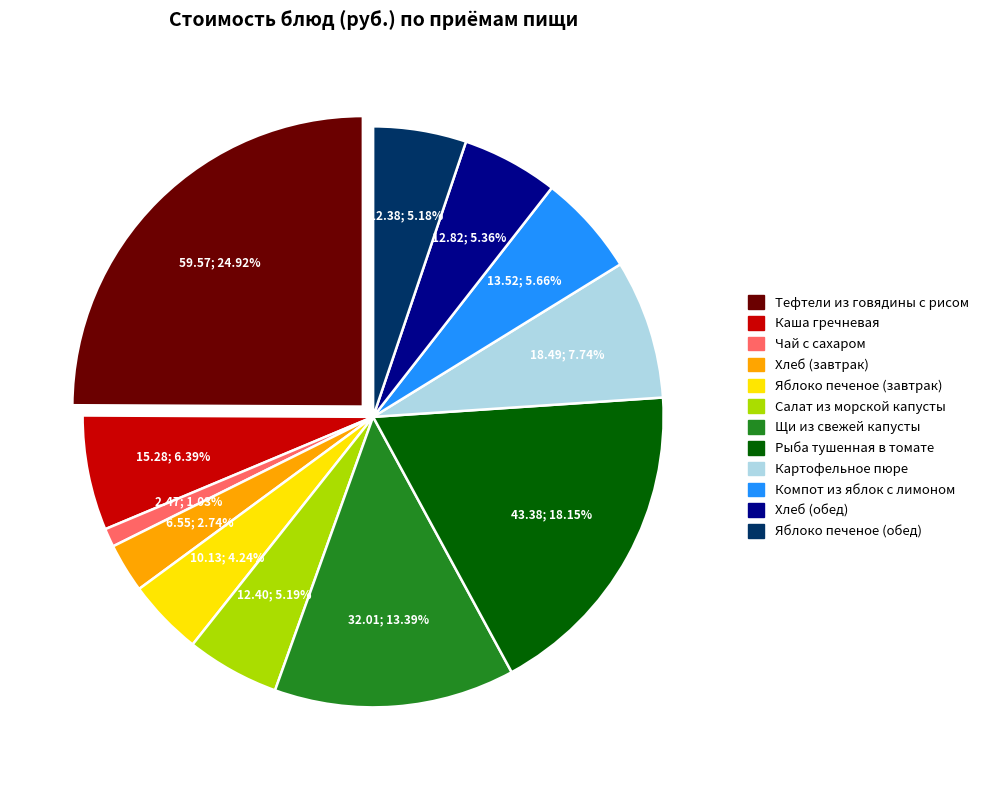

To the nearest percent, what is the average slice percentage?

8%